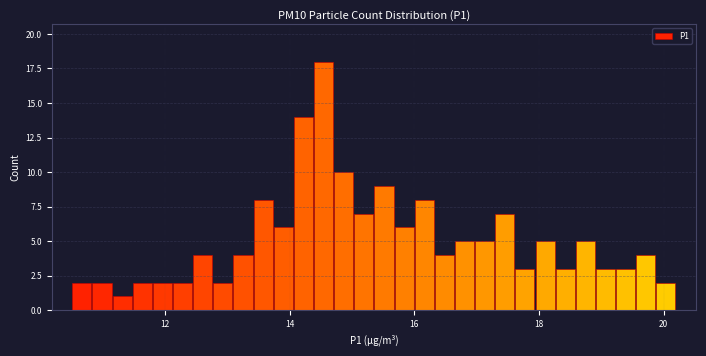

Around what value on the x-axis is the tallest bar? Give the approximate position of its centre, as read against the axis.

14.6